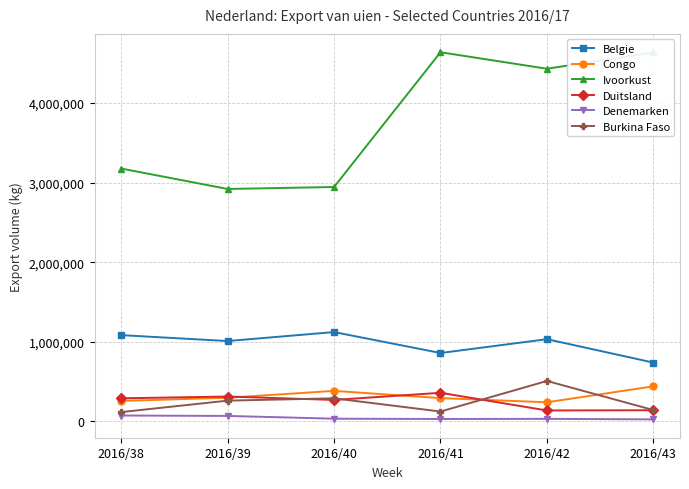

How many interior local valleys does the Burkina Faso series have?

1